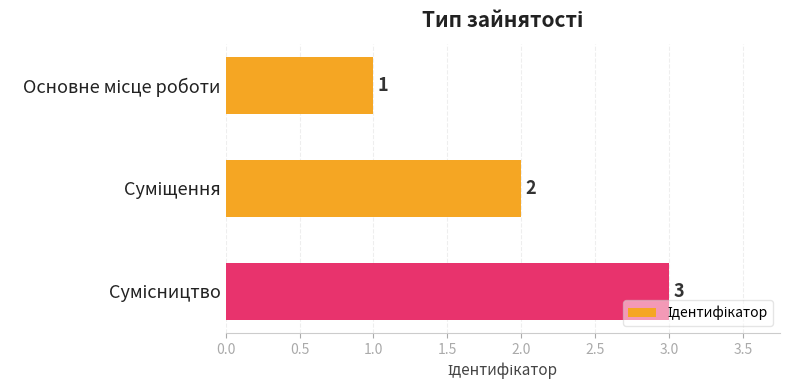

How many values are between 1 and 3?

3